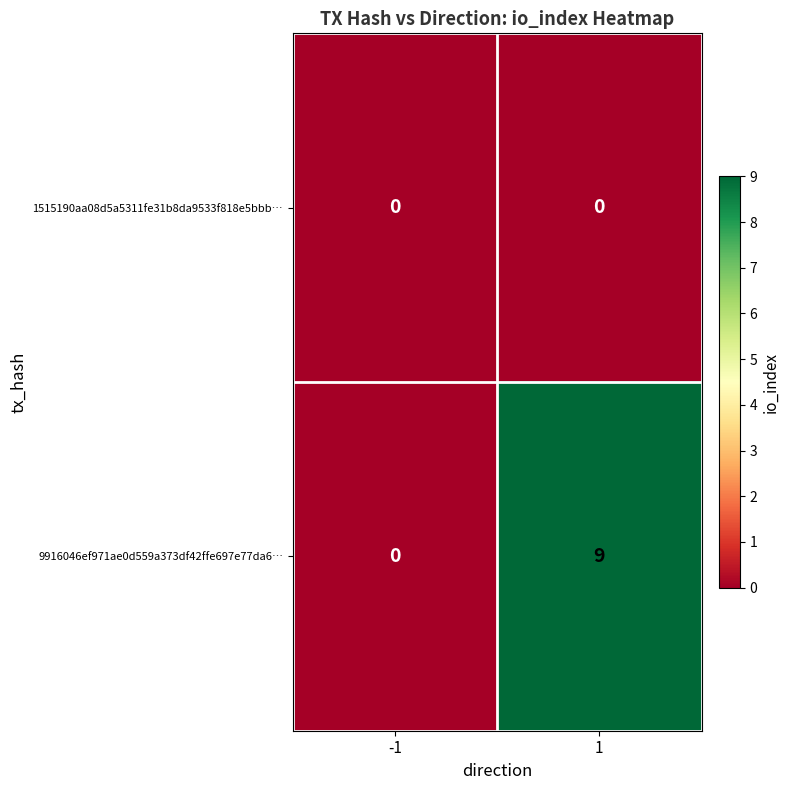

Reading right to left, transcribe all the data shown in this chart.

1515190aa08d5a5311fe31b8da9533f818e5bbb…: 1=0	-1=0
9916046ef971ae0d559a373df42ffe697e77da6…: 1=9	-1=0